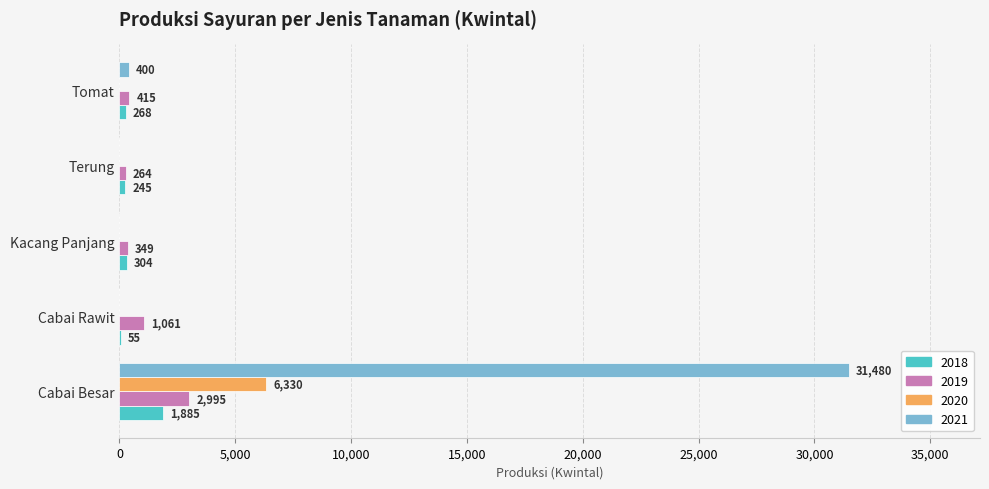

The 2020 series shows 8266 at Cabai Besar. True or false?

False